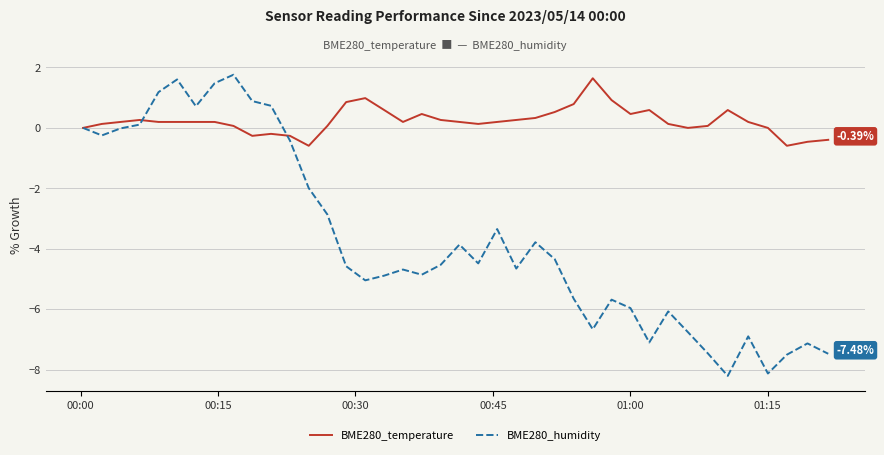

Does the chart have visible grid lines?

Yes